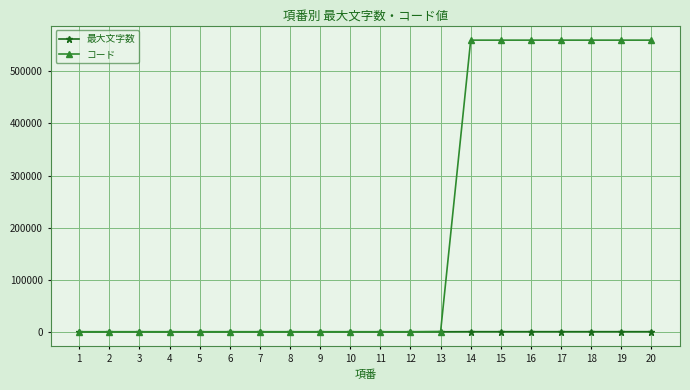

How many data points in コード are above 0?

8